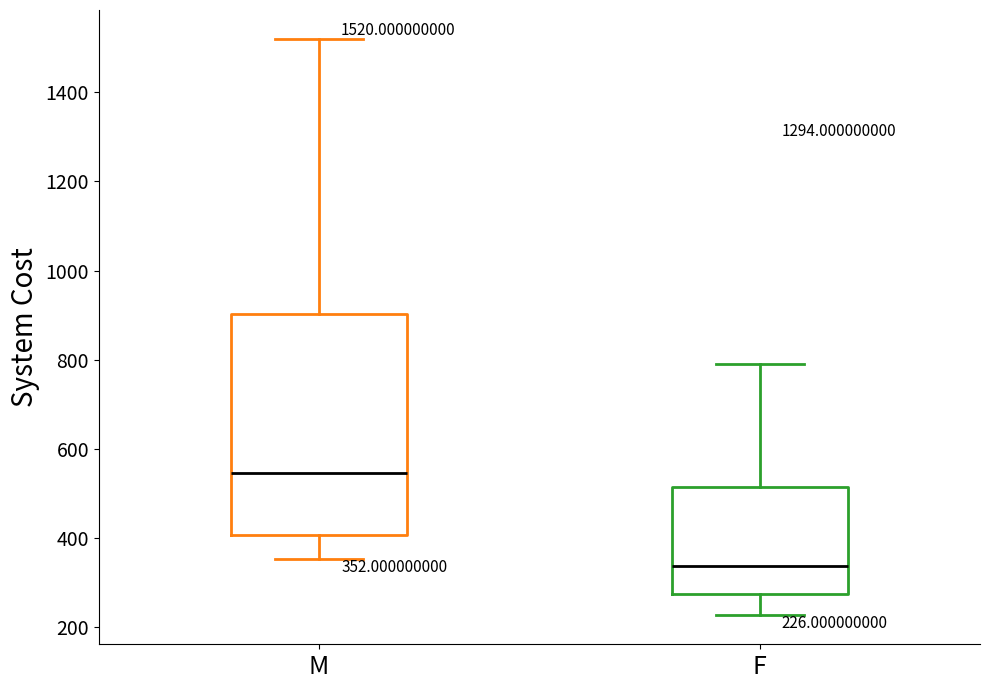

Which box is the tallest, from its lower edge to its upper edge?

M